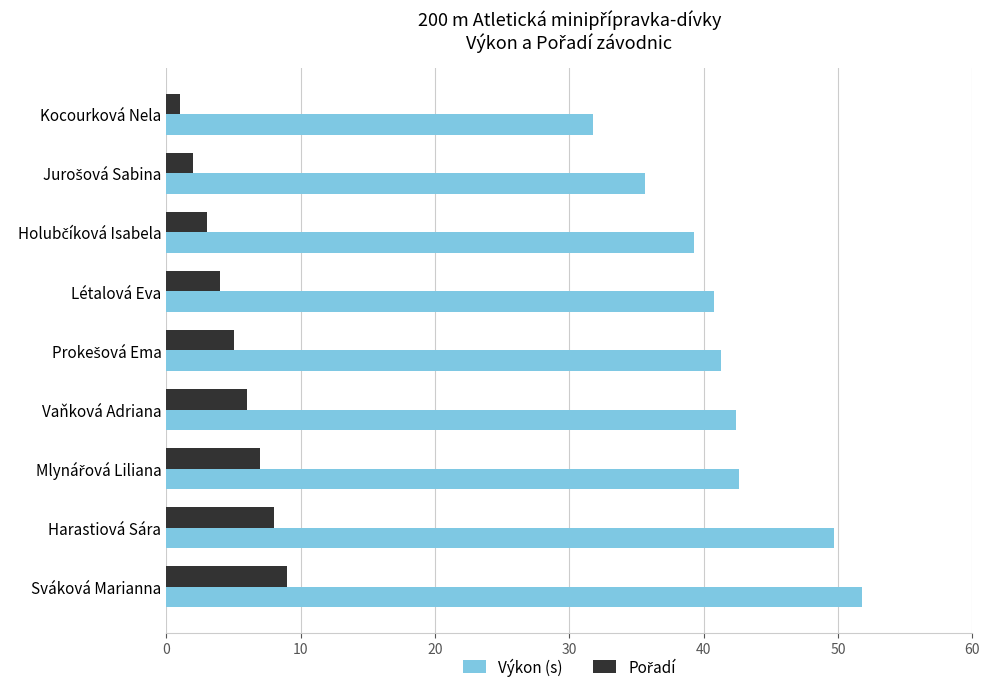

The Výkon (s) series shows 91.6 at Sváková Marianna. True or false?

False